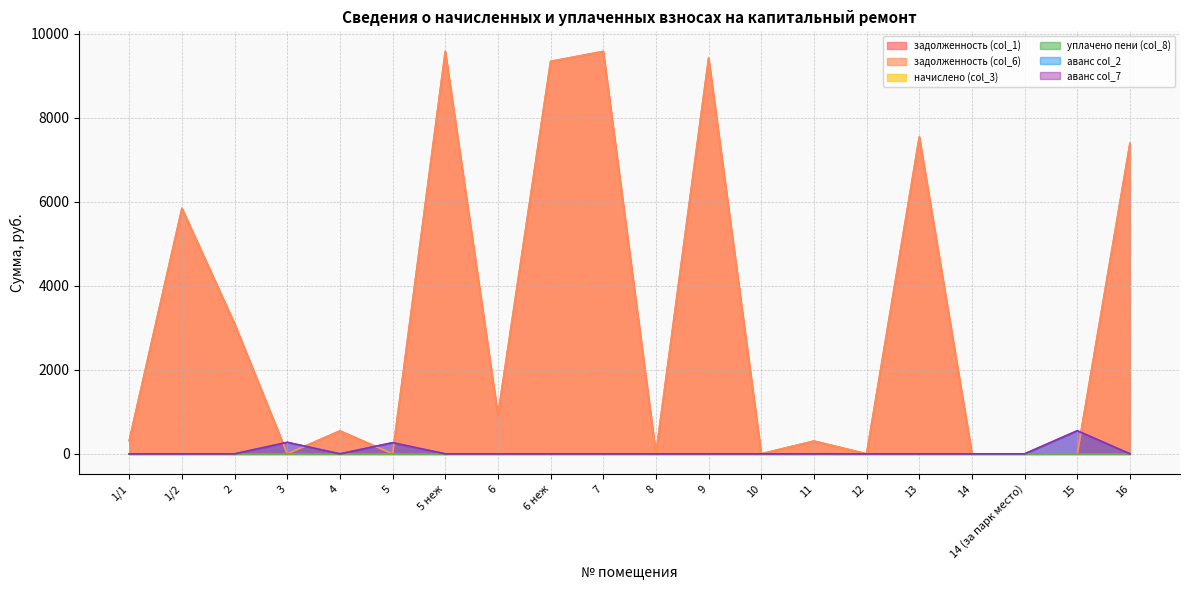

What is the difference between the аванс col_7 values at 4 and 3?

273.9